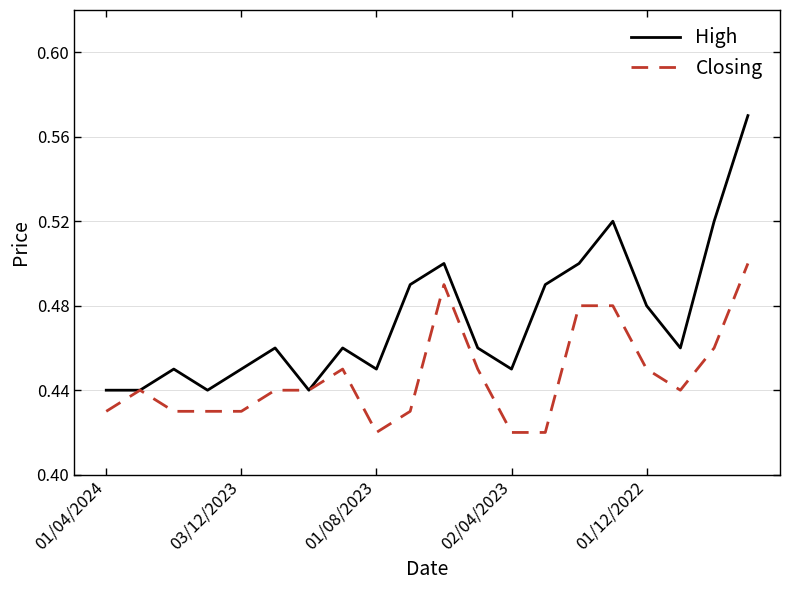

Which series has the largest total across all categories?

High